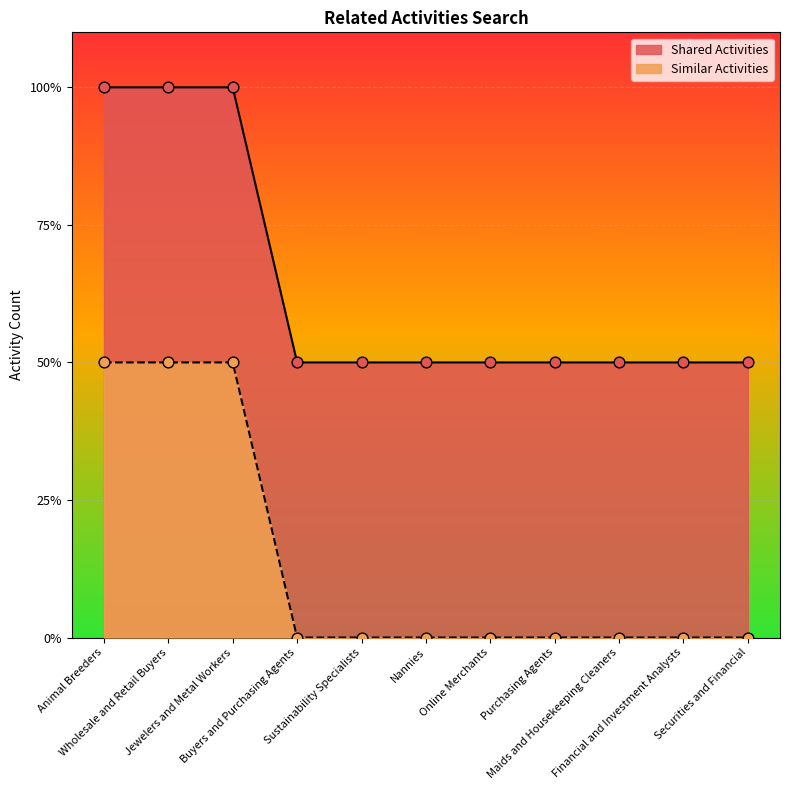

What is the ratio of the value at Online Merchants to the value at Buyers and Purchasing Agents?

1.0